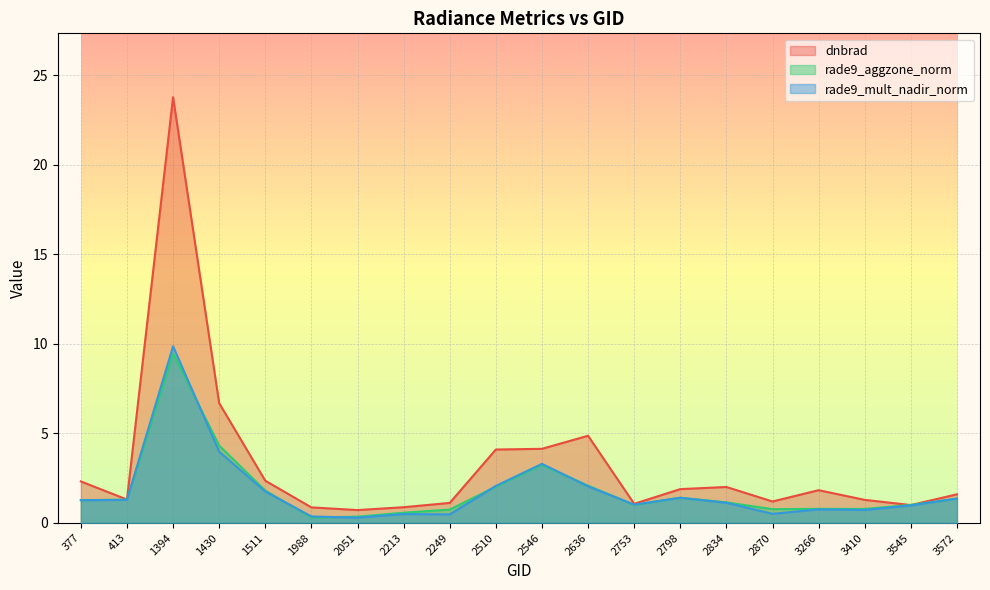

Which series has the largest range (max minus min)?

dnbrad